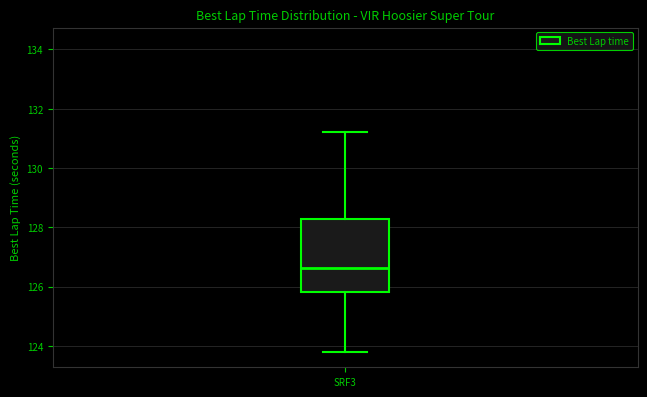

Where is the upper edge of the box for SRF3 on the y-axis? The values are not printed on the chart, so give them approximately, as read against the axis.

128.2